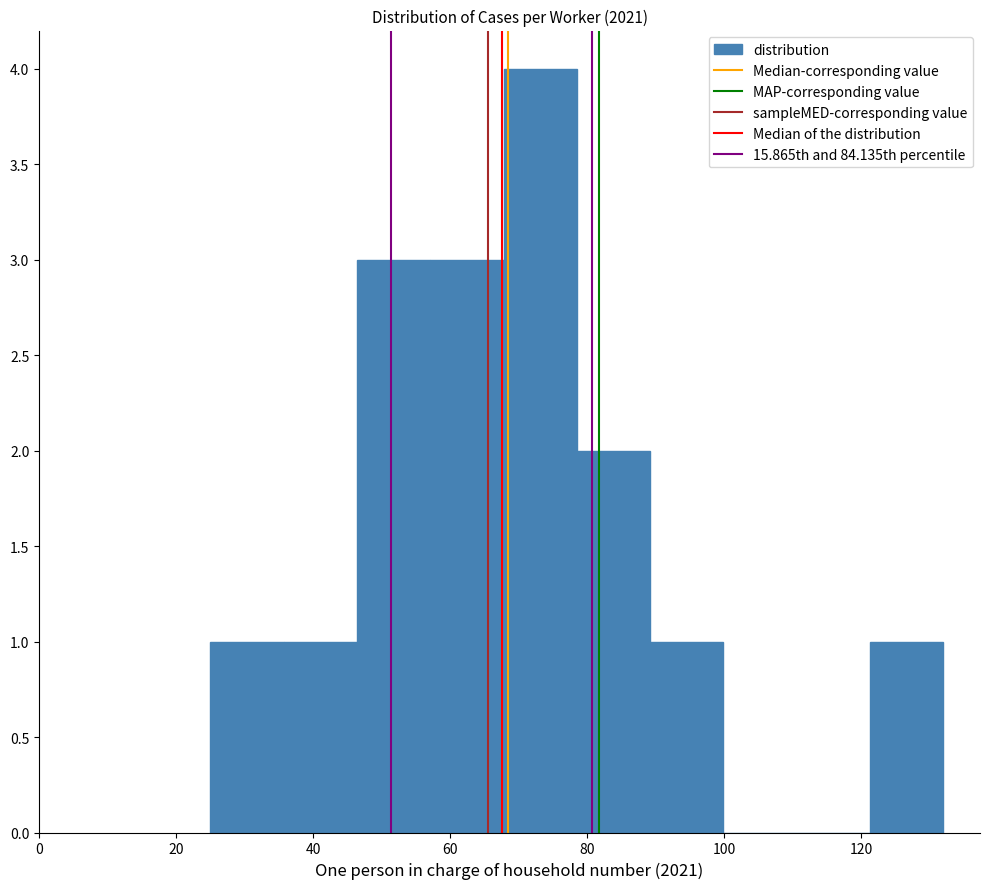

Reading left to right, list every bar in this chart as the range it spans on the x-axis followed by its height. Neither the bar edges nor the heights are printed on the chart, so give them approximately, as read against the axes.

26 to 36: 1
36 to 46: 1
46 to 58: 3
58 to 68: 3
68 to 78: 4
78 to 90: 2
90 to 100: 1
100 to 110: 0
110 to 122: 0
122 to 132: 1